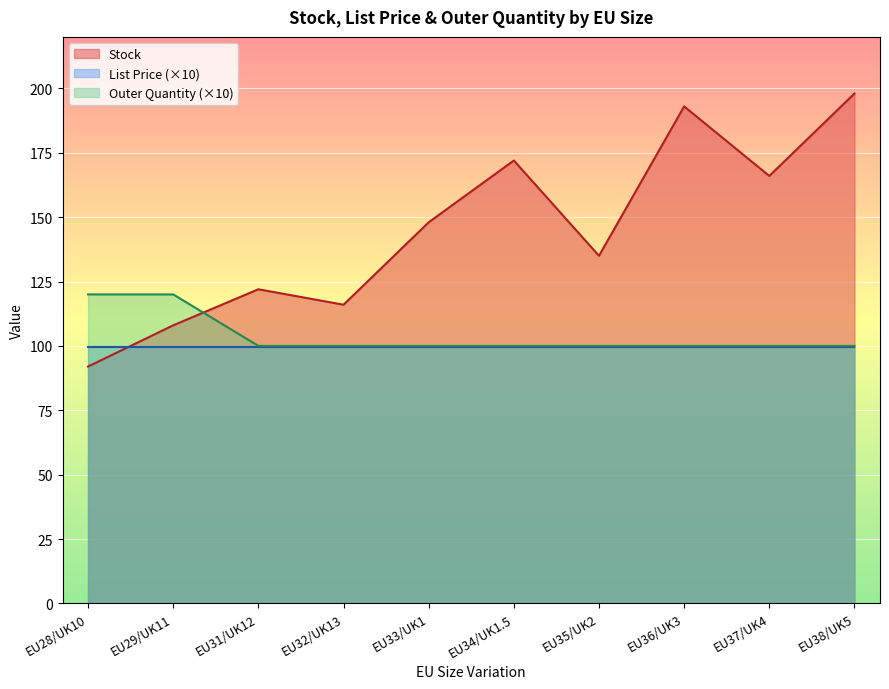

What is the label of the 8th point from the right?

EU31/UK12